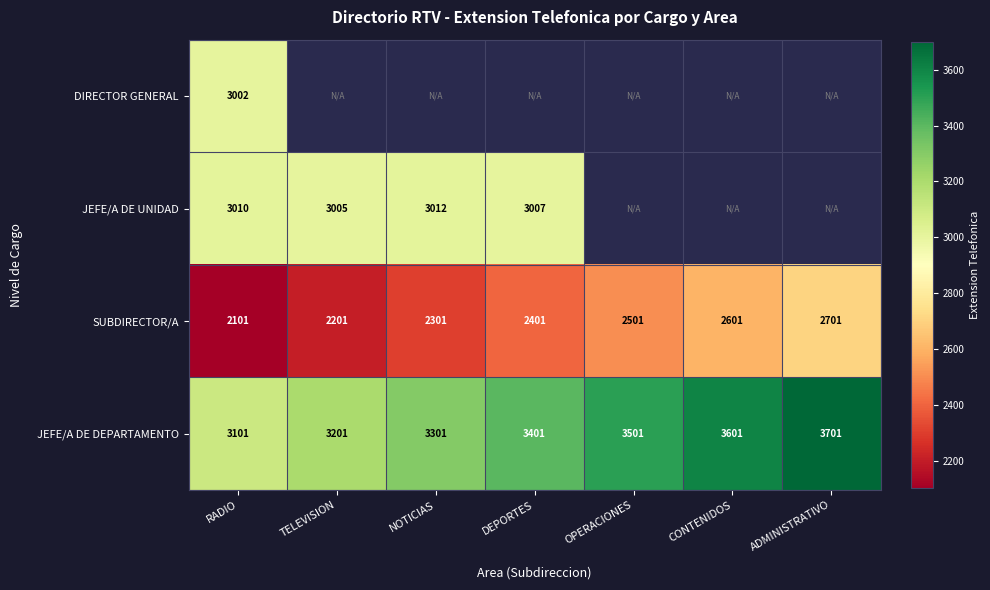

Where is JEFE/A DE DEPARTAMENTO nearest to the value 3401?

DEPORTES